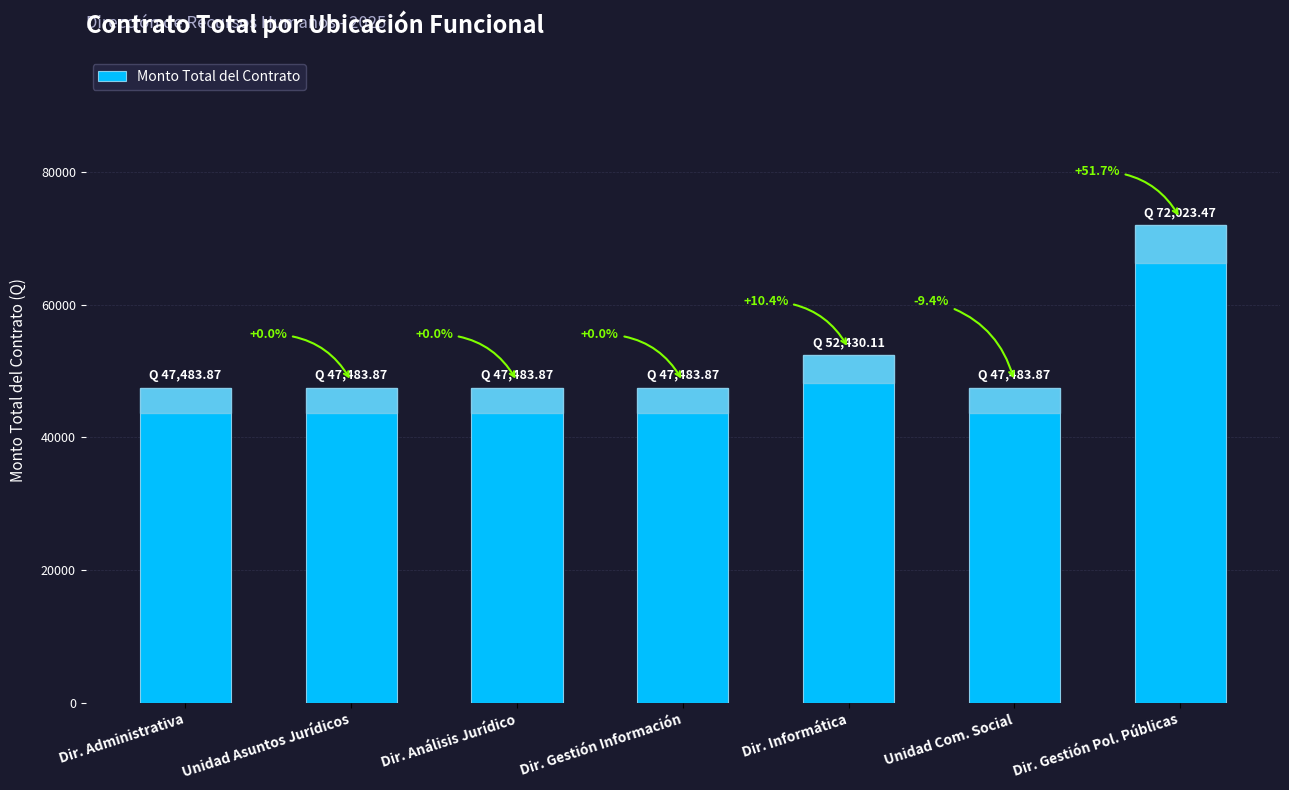

Are the bars horizontal?

No